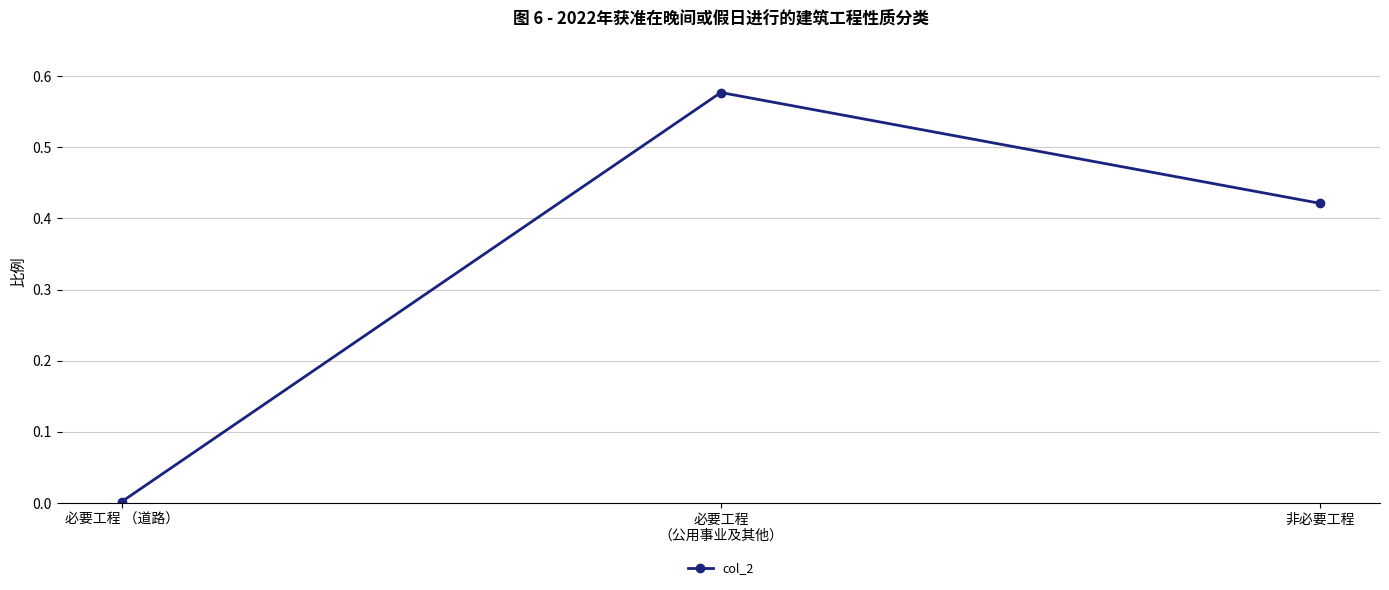

What is the average value?

0.3